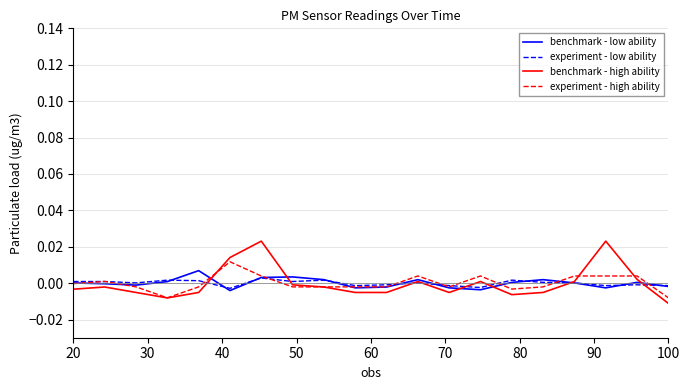

How many values in benchmark - high ability are below zero?

13